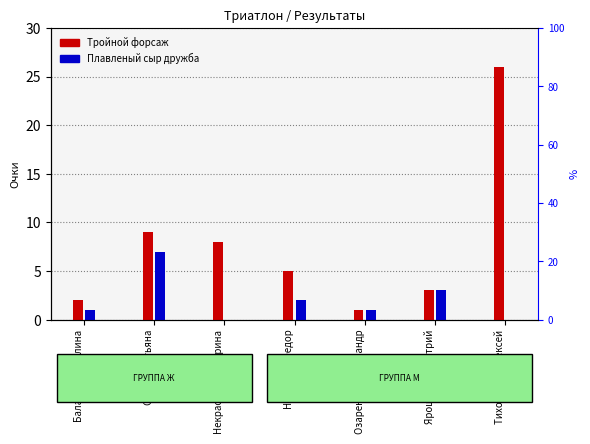

What is the difference between the highest and lowest values at Балагурова Галина?

1